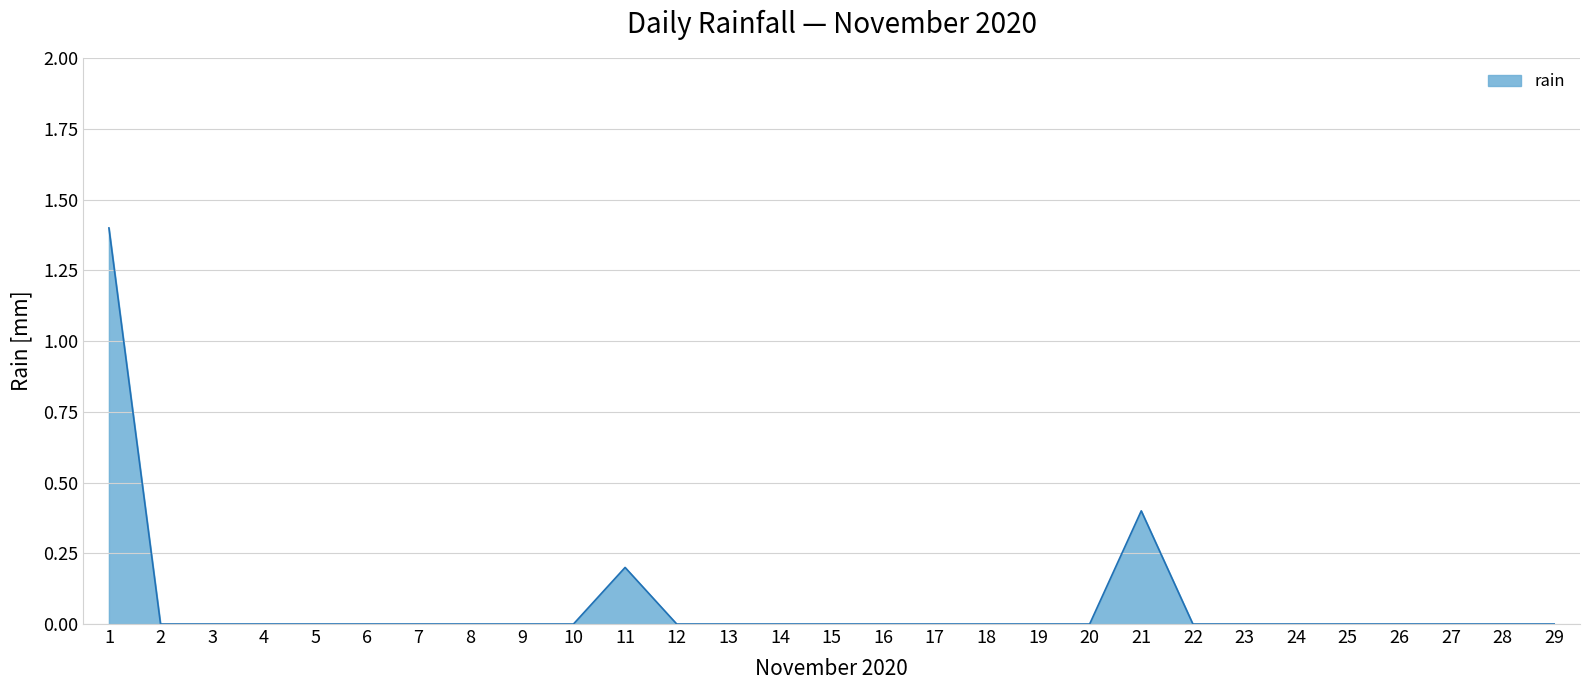

What is the greatest value displayed?

1.4